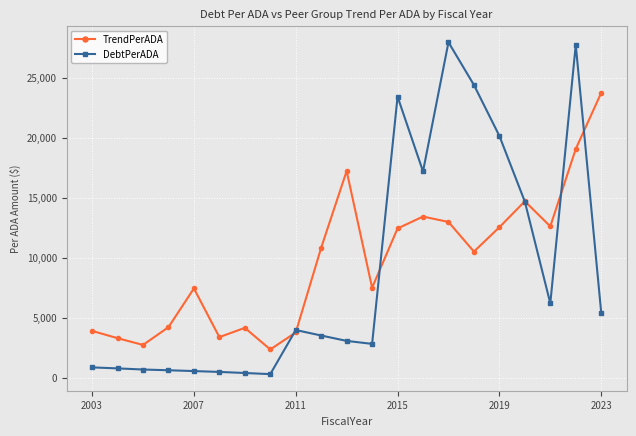

What are all the series names shown in the legend?

TrendPerADA, DebtPerADA